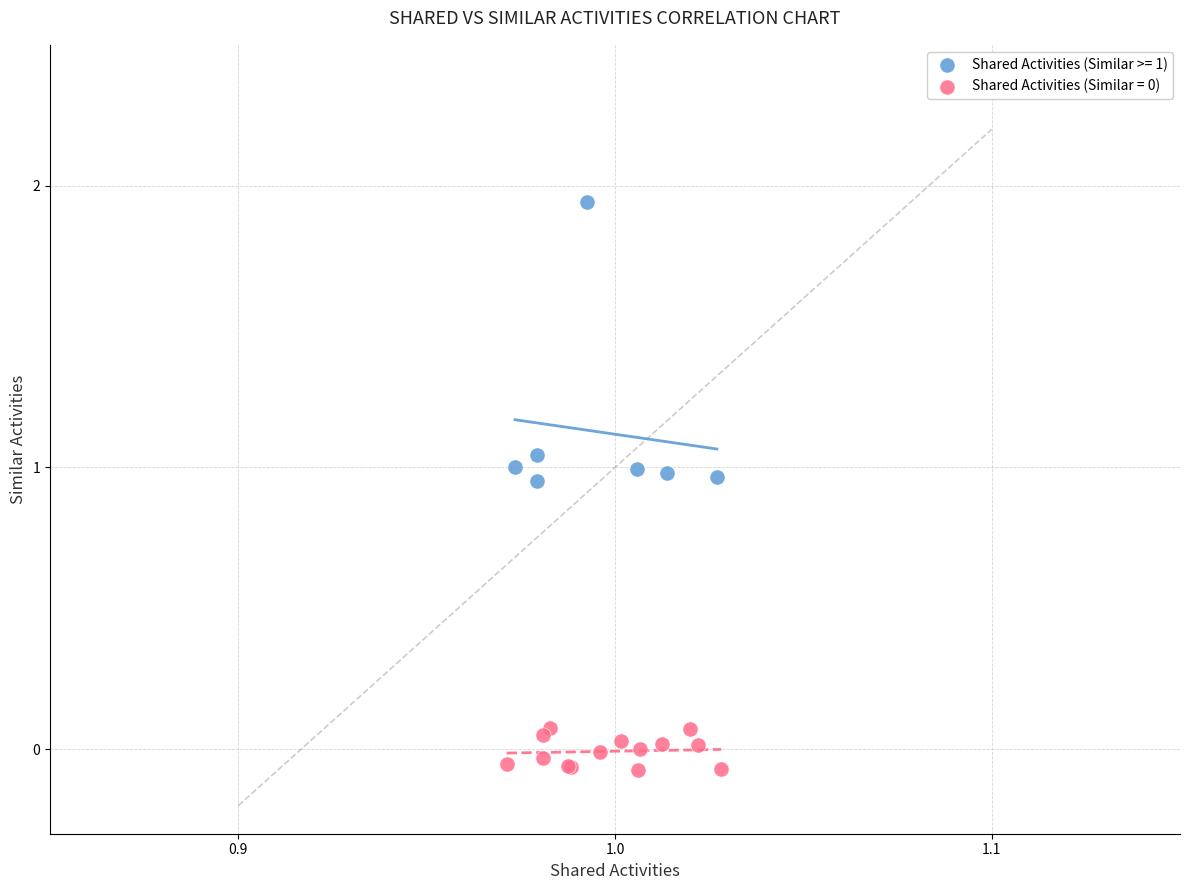

Which series has the largest Y range (max minus min)?

Shared Activities (Similar >= 1)